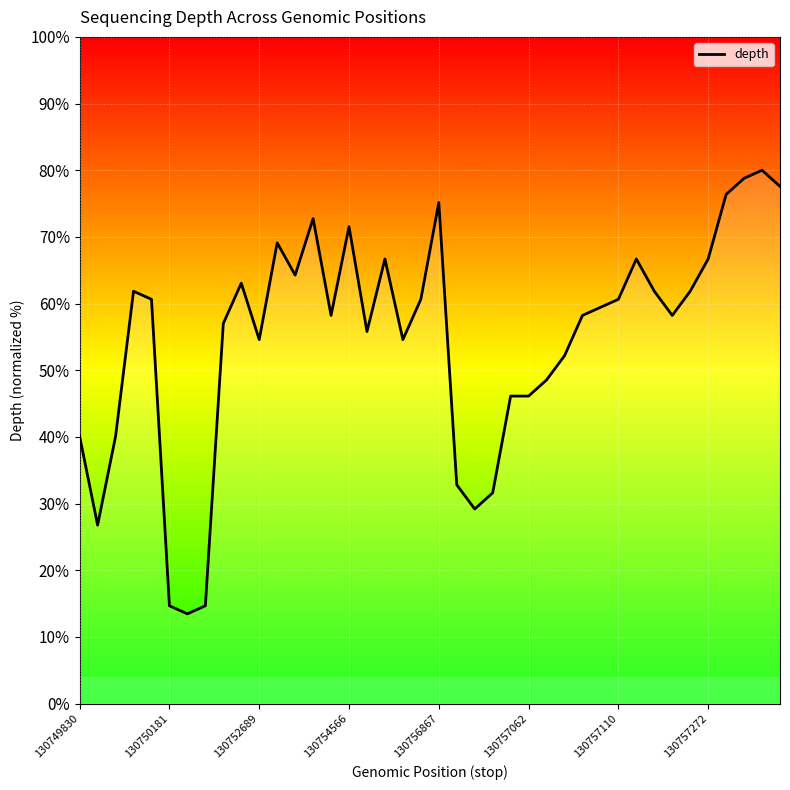

What is the difference between the maximum and minimum values?

66.5